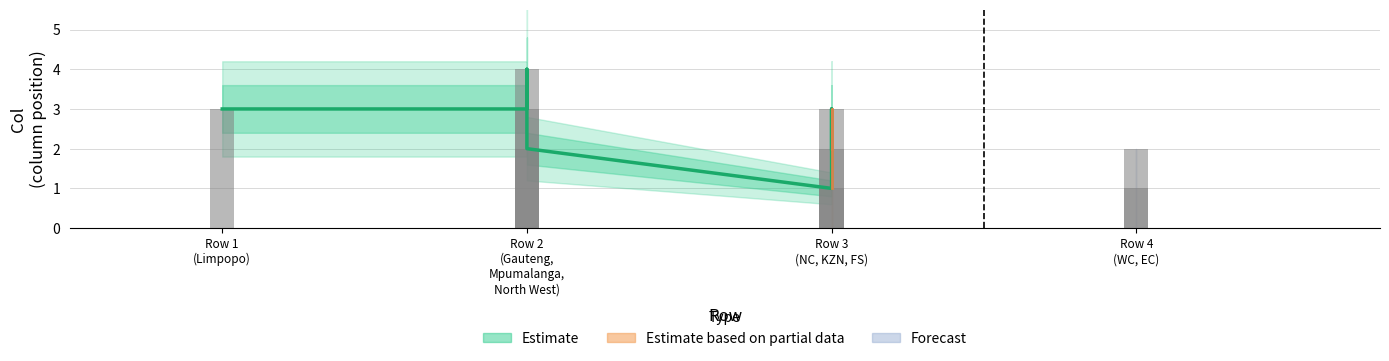

How many bars are there in total?

9